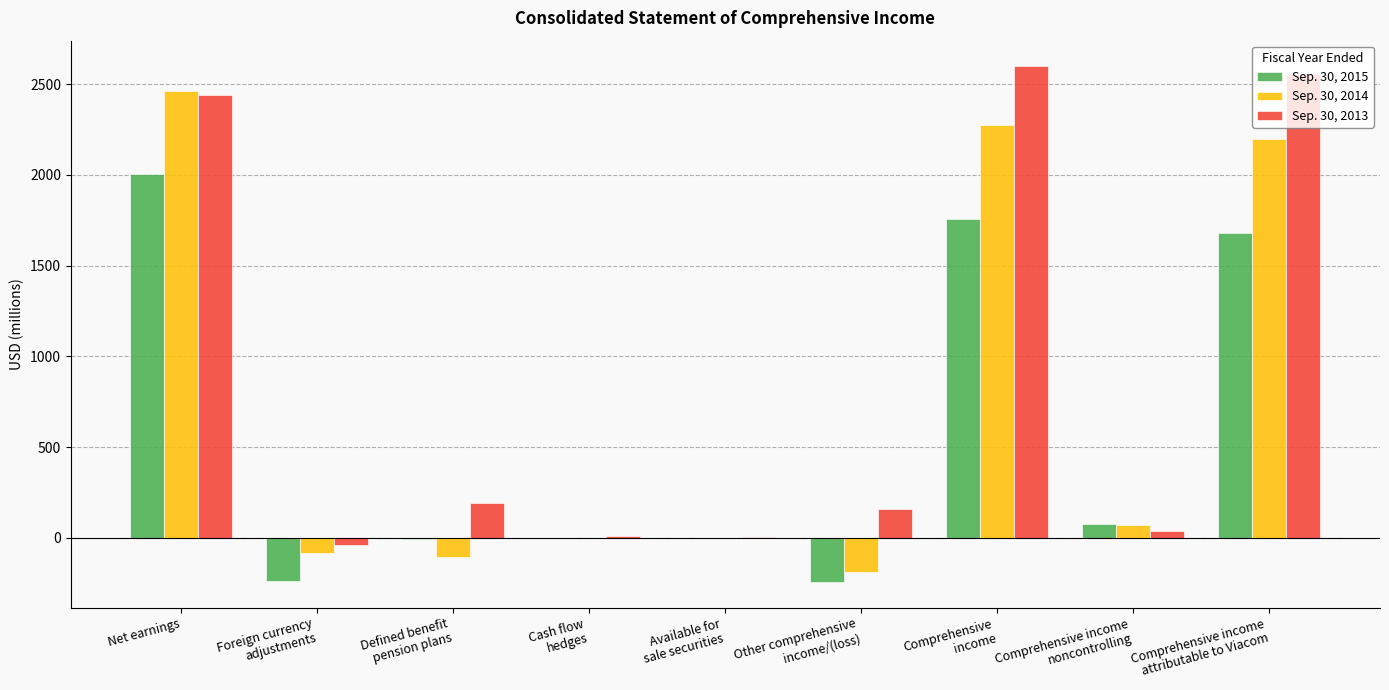

Which series has the largest total across all categories?

Sep. 30, 2013